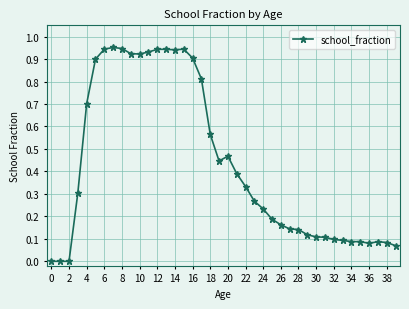

What is the sum of all values?

17.4